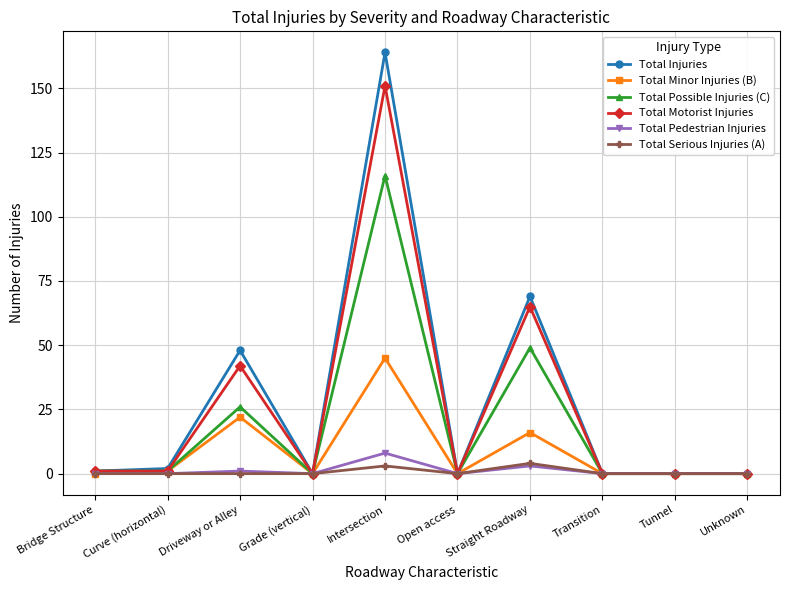

At which category is the sum across all series the highest?

Intersection